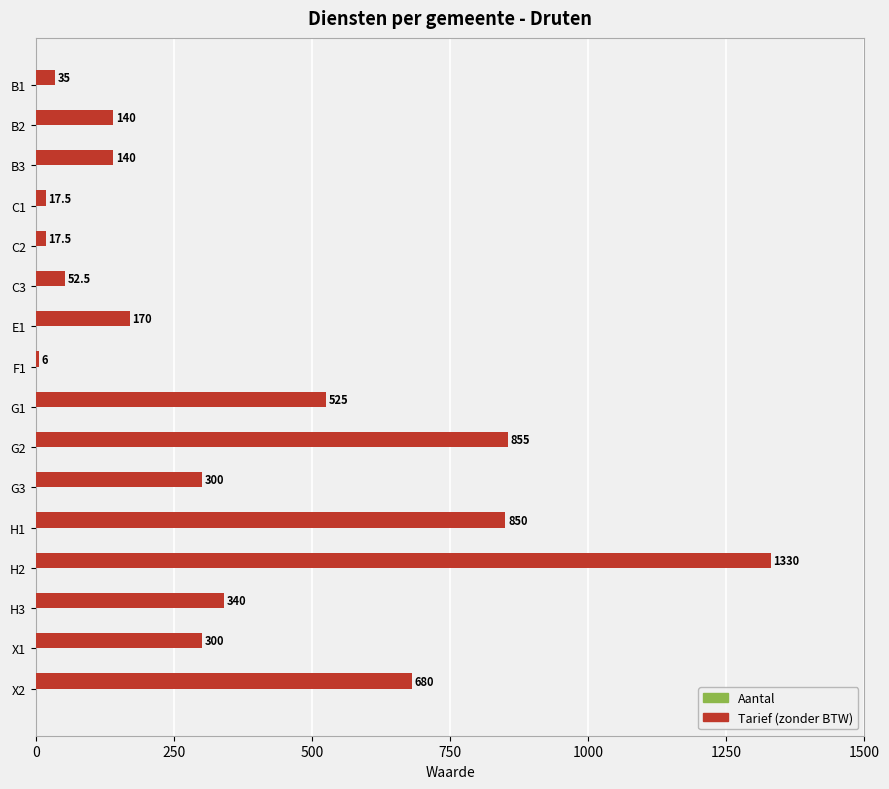

Reading top to bottom, transcribe all the data shown in this chart.

B1=35.0	B2=140.0	B3=140.0	C1=17.5	C2=17.5	C3=52.5	E1=170.0	F1=6.0	G1=525.0	G2=855.0	G3=300.0	H1=850.0	H2=1330.0	H3=340.0	X1=300.0	X2=680.0